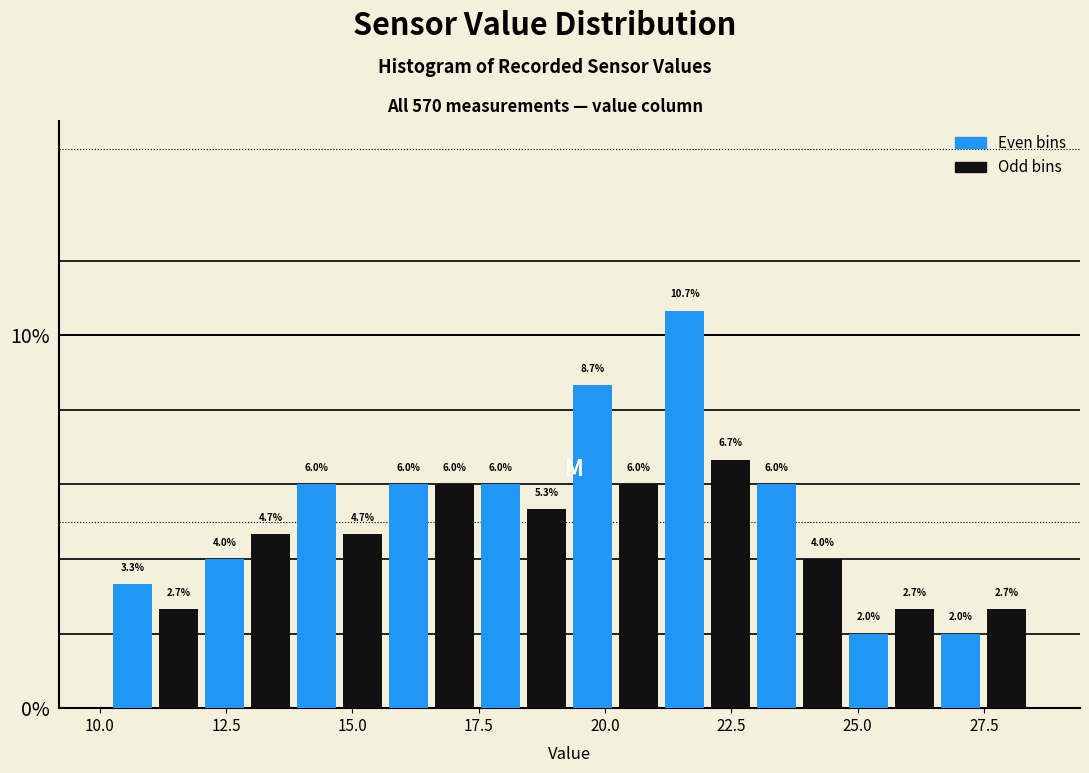

Read against the x-axis, roughly where is the centre of the tallest bar?

21.5